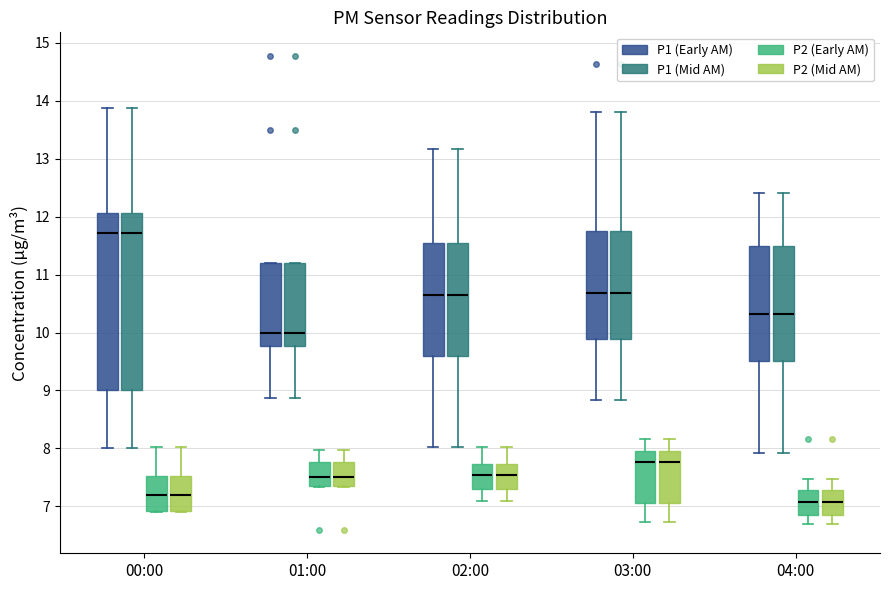

Reading left to right, transcribe this box plot: for each box, give where its median line is, the range the box spans, and where its two whiskers end, as read against the y-axis. The values are not printed on the chart, so give them approximately, as read against the axis.

00:00 (P1 (Early AM)): median 11.7, box 9.0 to 12.1, whiskers 8.0 to 13.9
00:00 (P1 (Mid AM)): median 11.7, box 9.0 to 12.1, whiskers 8.0 to 13.9
00:00 (P2 (Early AM)): median 7.2, box 6.9 to 7.5, whiskers 6.9 to 8.0
00:00 (P2 (Mid AM)): median 7.2, box 6.9 to 7.5, whiskers 6.9 to 8.0
01:00 (P1 (Early AM)): median 10.0, box 9.8 to 11.2, whiskers 8.9 to 11.2
01:00 (P1 (Mid AM)): median 10.0, box 9.8 to 11.2, whiskers 8.9 to 11.2
01:00 (P2 (Early AM)): median 7.5, box 7.4 to 7.8, whiskers 7.3 to 8.0
01:00 (P2 (Mid AM)): median 7.5, box 7.4 to 7.8, whiskers 7.3 to 8.0
02:00 (P1 (Early AM)): median 10.7, box 9.6 to 11.5, whiskers 8.0 to 13.2
02:00 (P1 (Mid AM)): median 10.7, box 9.6 to 11.5, whiskers 8.0 to 13.2
02:00 (P2 (Early AM)): median 7.5, box 7.3 to 7.7, whiskers 7.1 to 8.0
02:00 (P2 (Mid AM)): median 7.5, box 7.3 to 7.7, whiskers 7.1 to 8.0
03:00 (P1 (Early AM)): median 10.7, box 9.9 to 11.8, whiskers 8.8 to 13.8
03:00 (P1 (Mid AM)): median 10.7, box 9.9 to 11.8, whiskers 8.8 to 13.8
03:00 (P2 (Early AM)): median 7.8, box 7.1 to 7.9, whiskers 6.7 to 8.2
03:00 (P2 (Mid AM)): median 7.8, box 7.1 to 7.9, whiskers 6.7 to 8.2
04:00 (P1 (Early AM)): median 10.3, box 9.5 to 11.5, whiskers 7.9 to 12.4
04:00 (P1 (Mid AM)): median 10.3, box 9.5 to 11.5, whiskers 7.9 to 12.4
04:00 (P2 (Early AM)): median 7.1, box 6.9 to 7.3, whiskers 6.7 to 7.5
04:00 (P2 (Mid AM)): median 7.1, box 6.9 to 7.3, whiskers 6.7 to 7.5